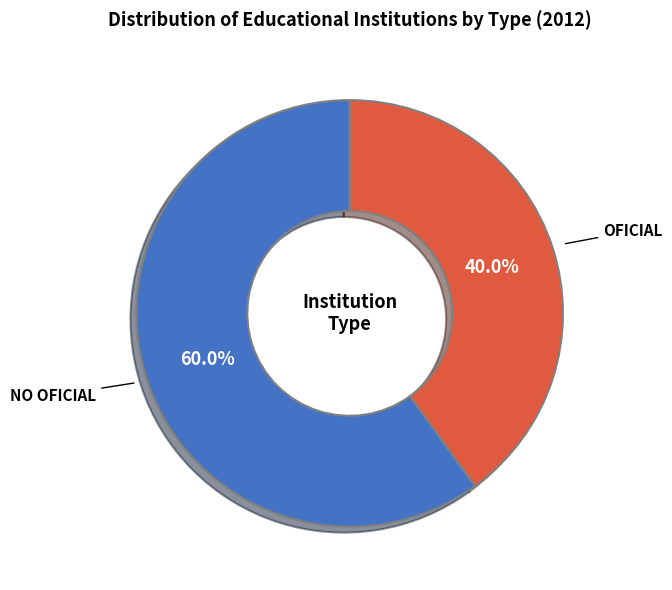

To the nearest percent, what is the difference between the largest and smallest slice percentages?

20%